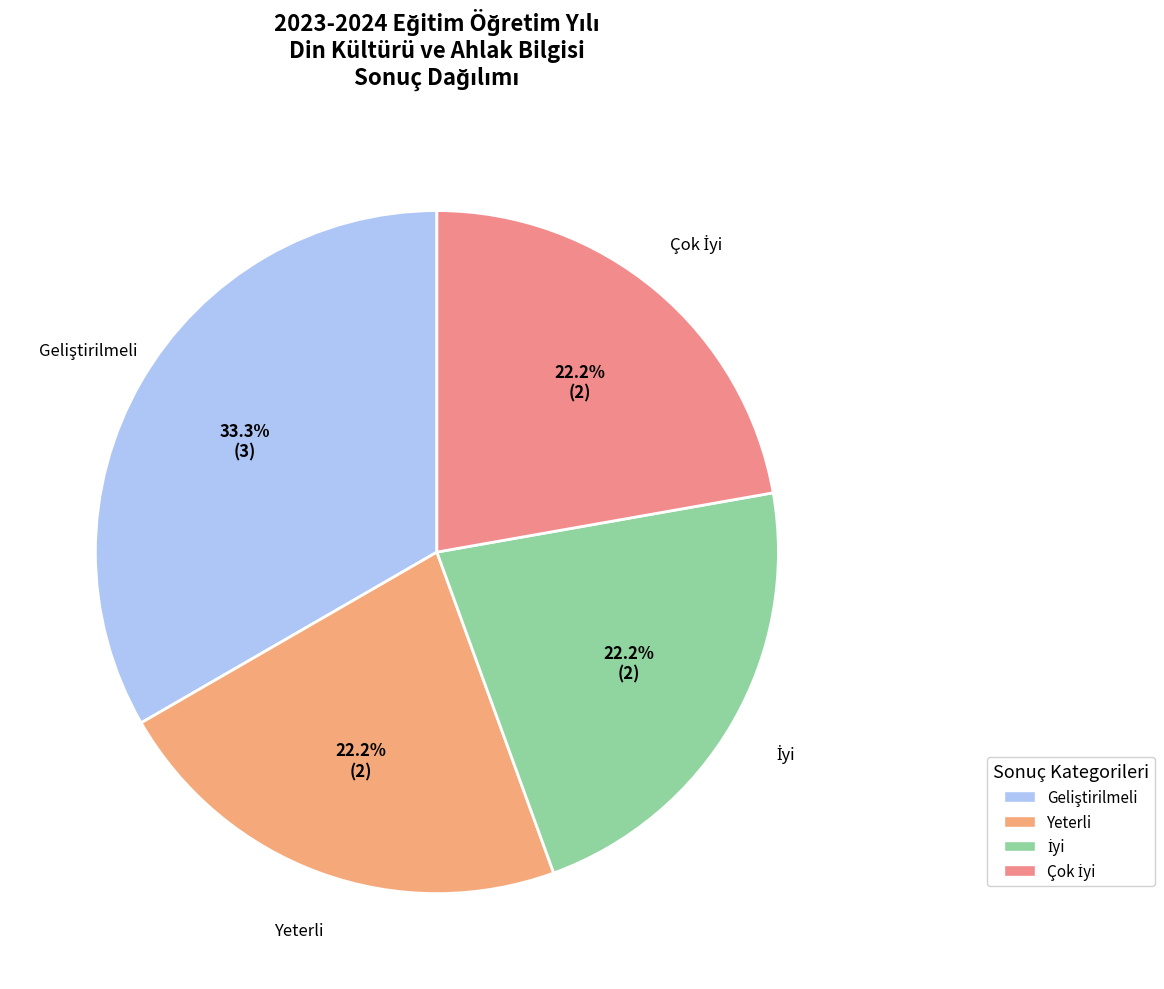

Count the number of slices in the pie.

4